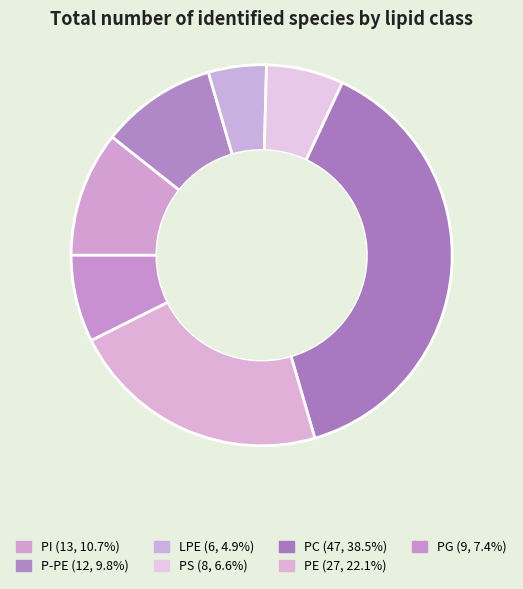

To the nearest percent, what is the average slice percentage?

14%